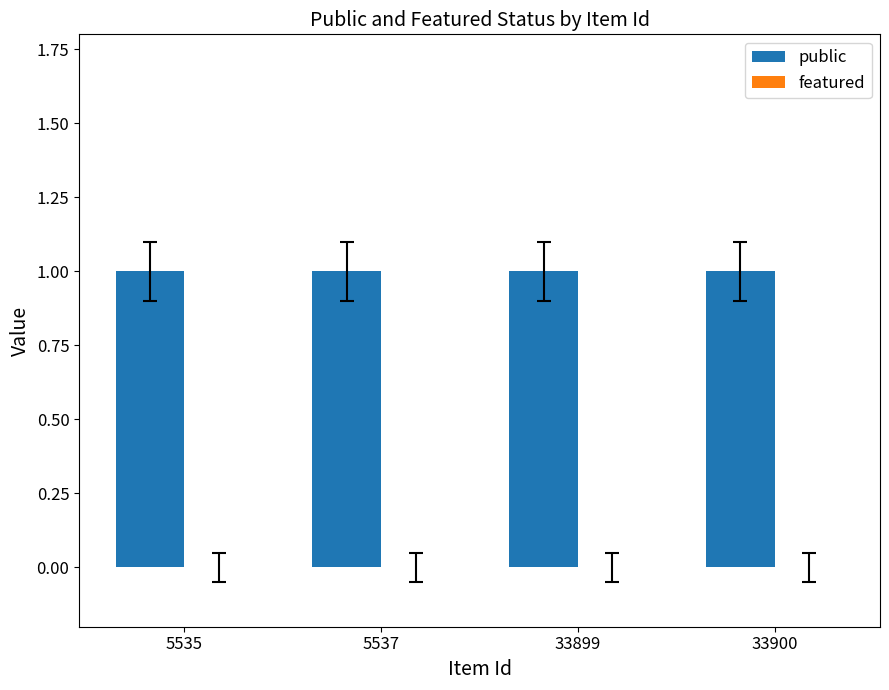

Between 5535 and 33899, which series saw the biggest shift?

public